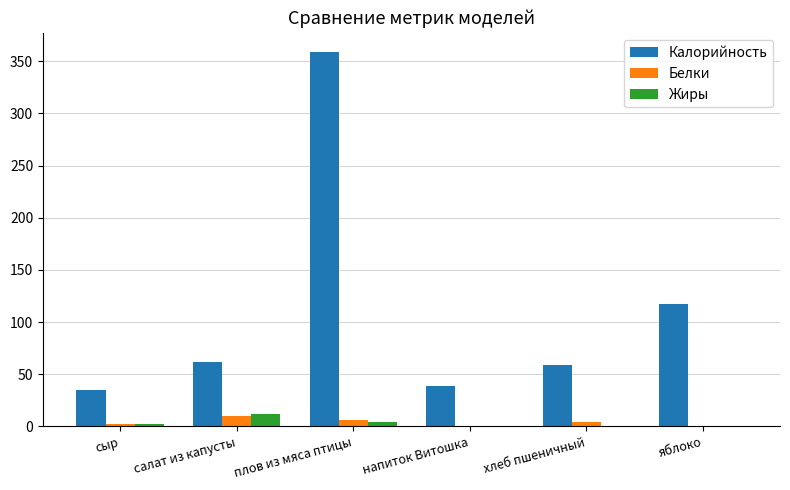

Which series changed the most between салат из капусты and напиток Витошка?

Калорийность